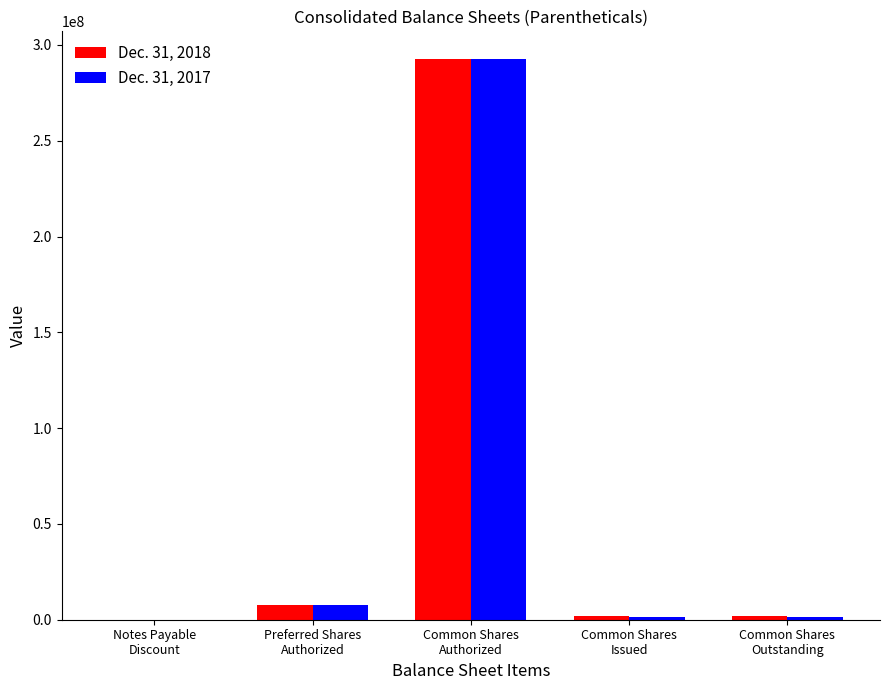

Count the number of categories in the chart.

5